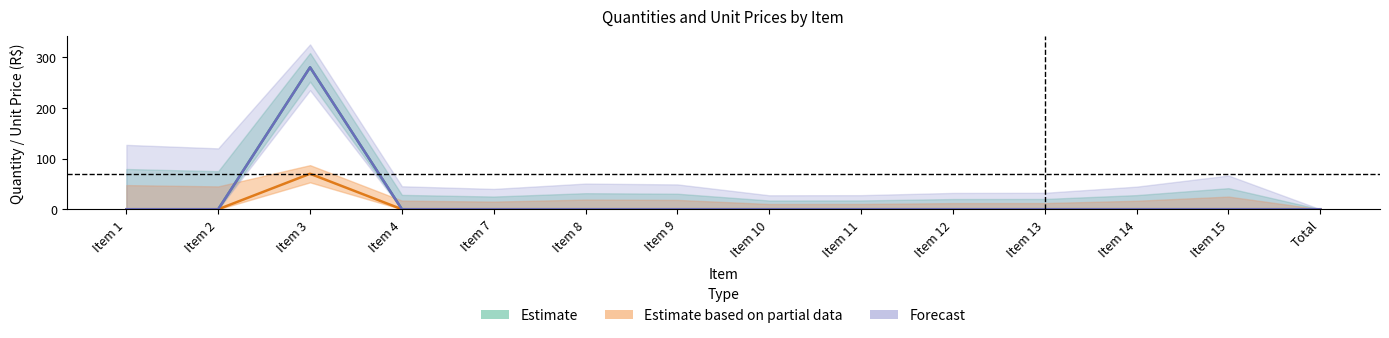

Which series changed the most between Item 12 and Item 13?

QTDADE